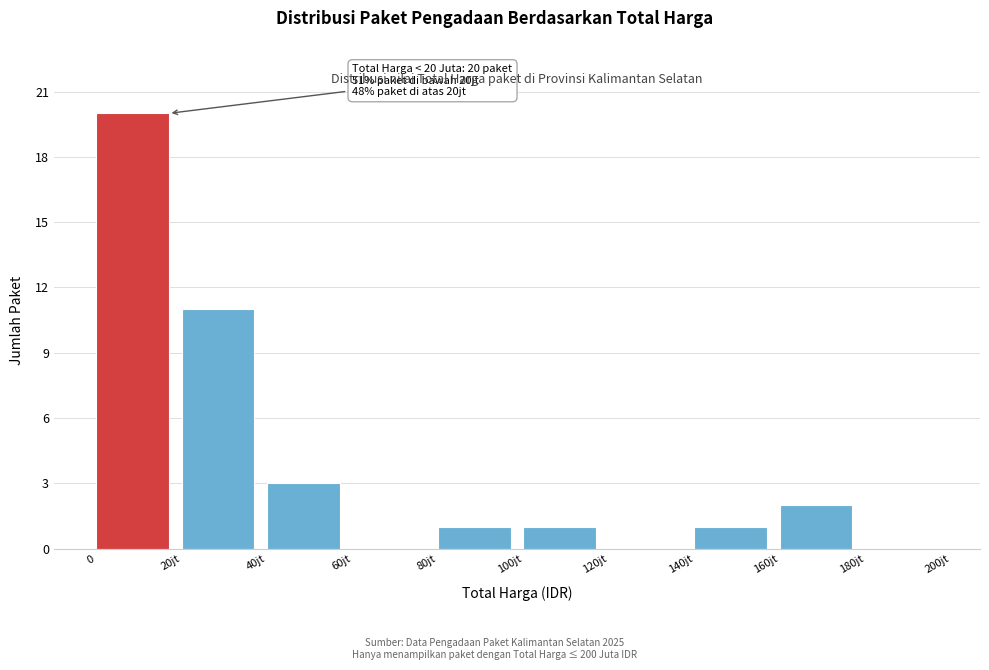

Reading right to left, what are all the values shown in this chart?

180jt=0	160jt=2	140jt=1	120jt=0	100jt=1	80jt=1	60jt=0	40jt=3	20jt=11	0=20